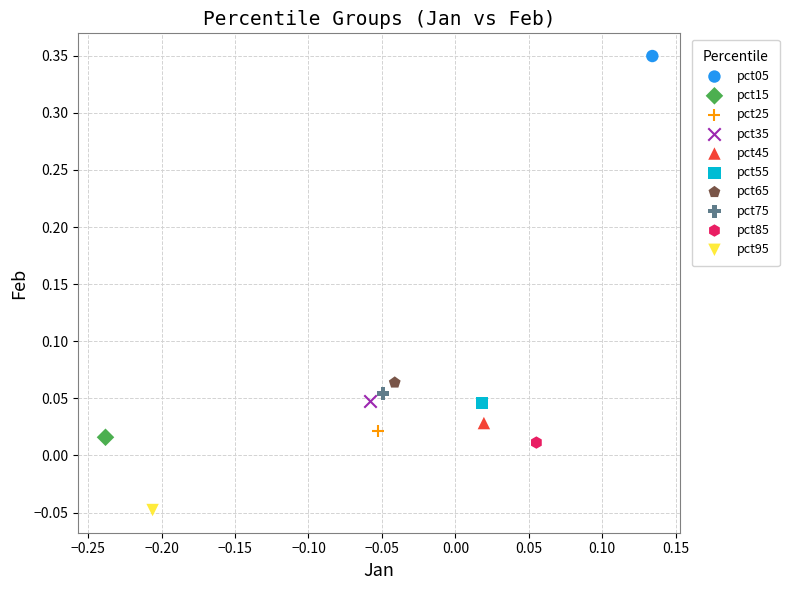

What are all the series names shown in the legend?

pct05, pct15, pct25, pct35, pct45, pct55, pct65, pct75, pct85, pct95